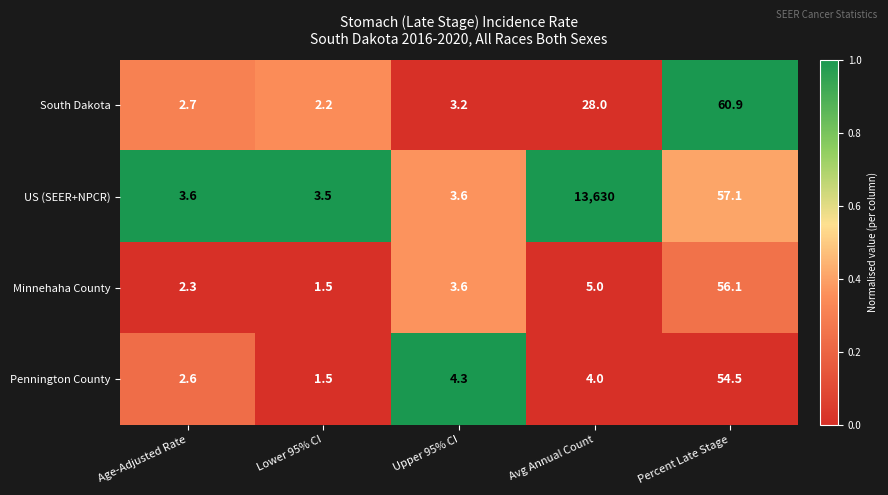

Is it true that Pennington County equals 2.2 at Upper 95% CI?

False